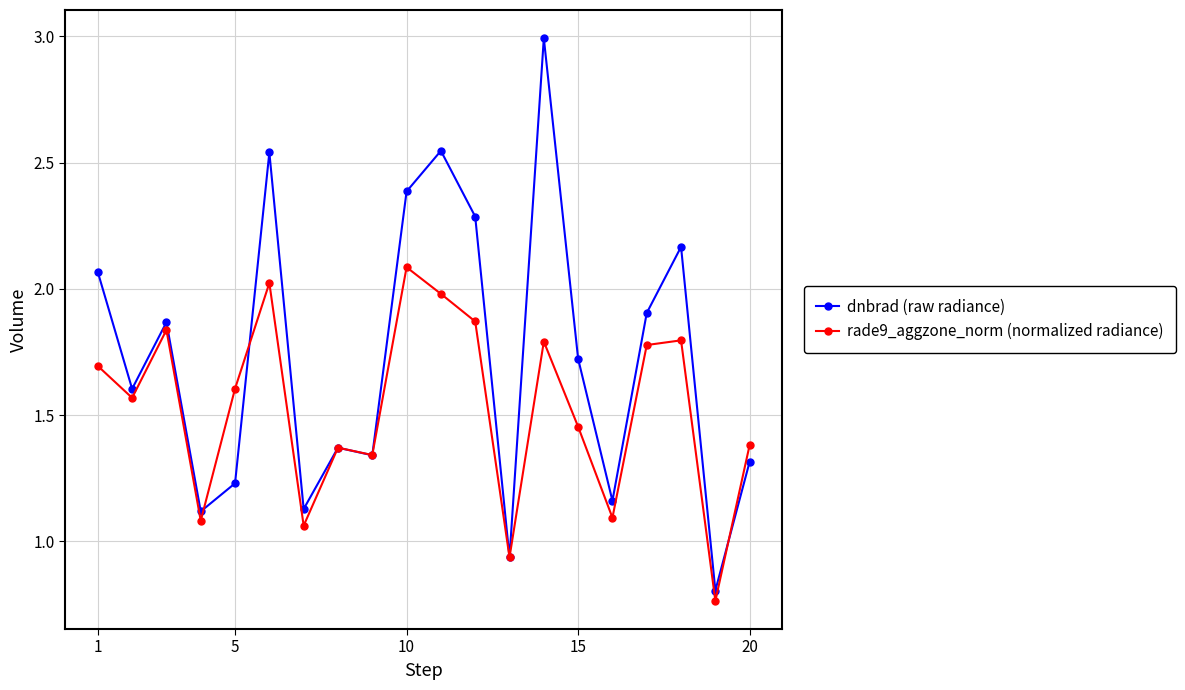

Which series has the largest total across all categories?

dnbrad (raw radiance)